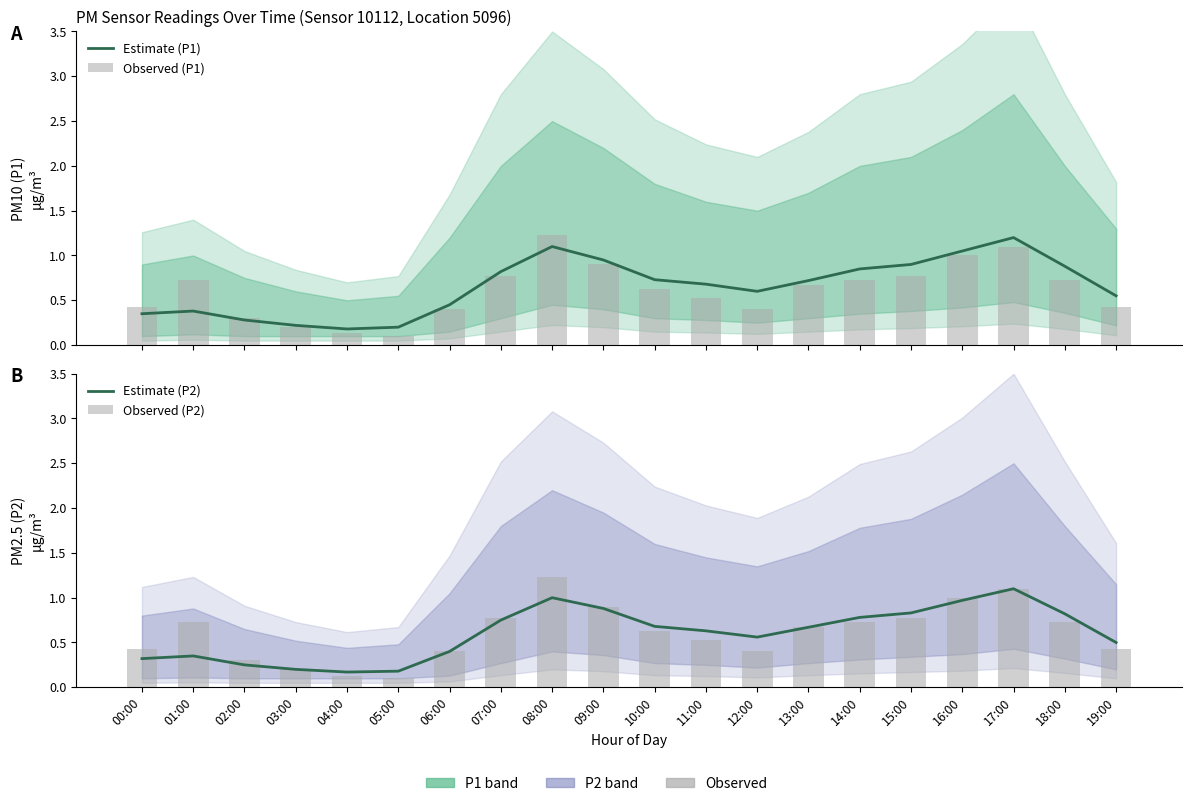

What position from the right is 02:00?

18